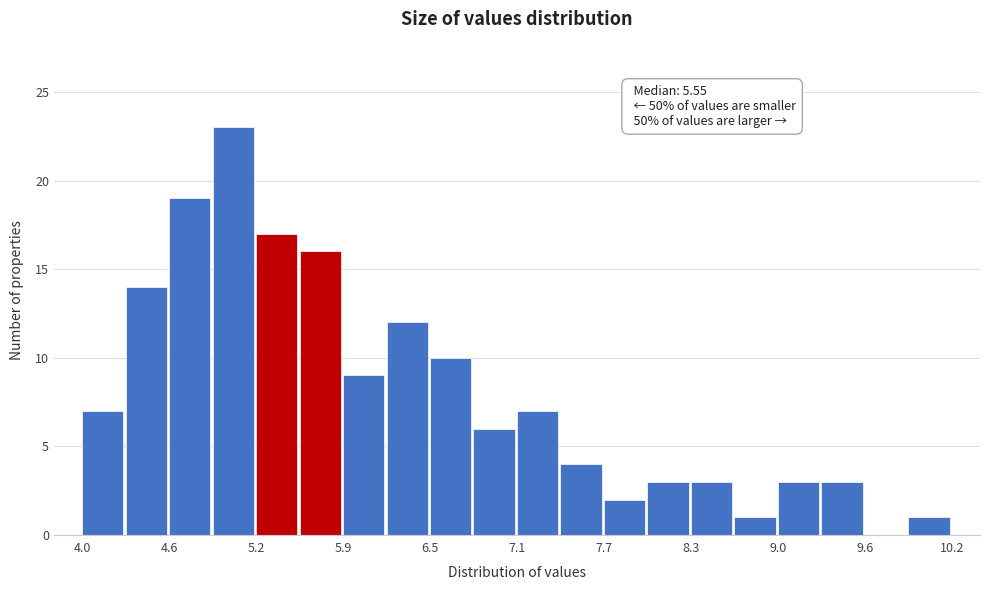

Read against the x-axis, roughly where is the centre of the tallest bar?

5.1